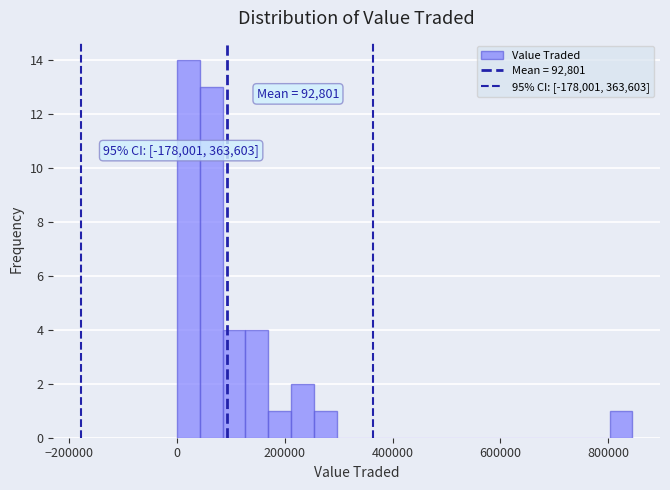

Around what value on the x-axis is the tallest bar? Give the approximate position of its centre, as read against the axis.

20000